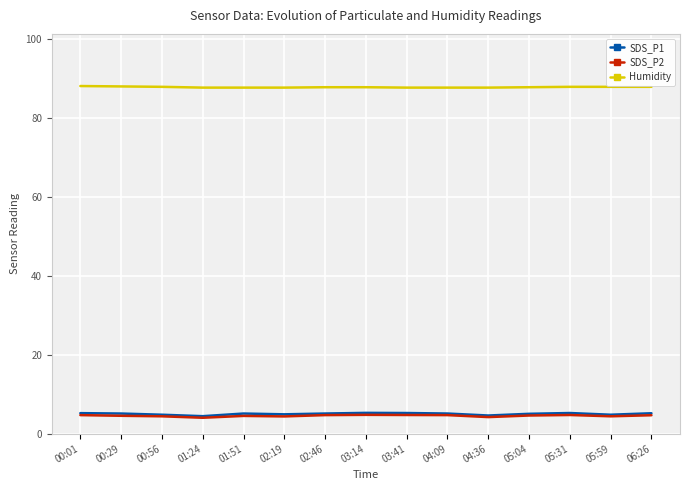

What is the spread (max minus min) of values at 05:31?

83.1